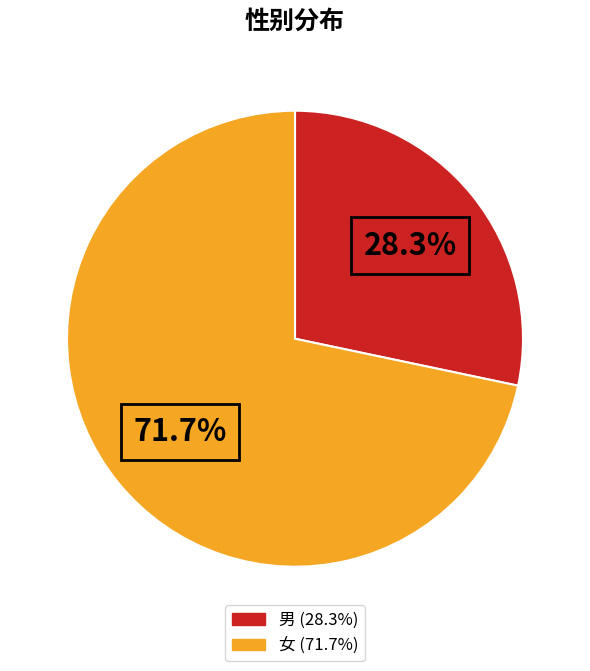

What is the largest slice in the pie chart?

女